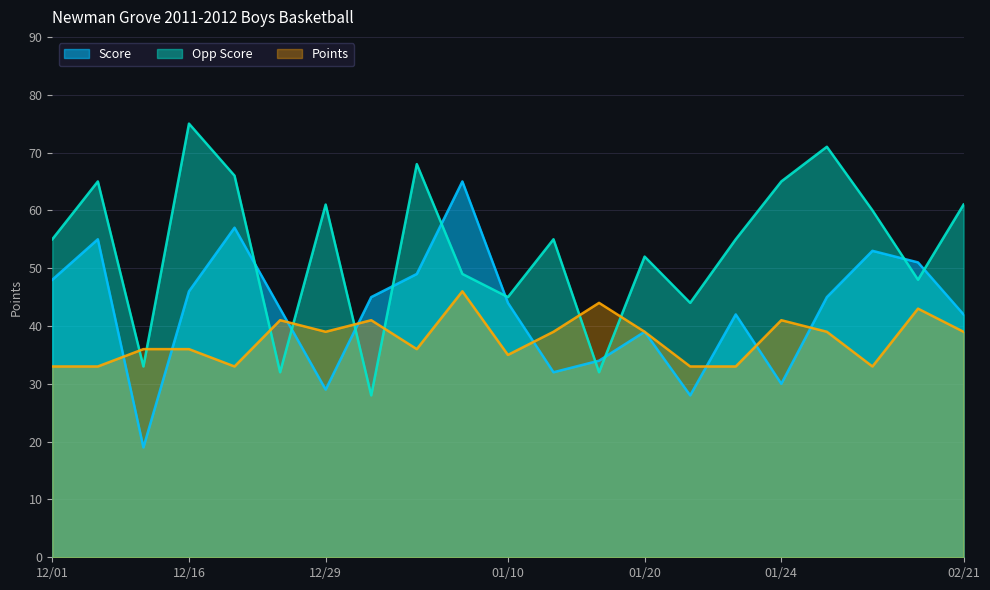

Where is Opp Score nearest to the value 51?

01/20